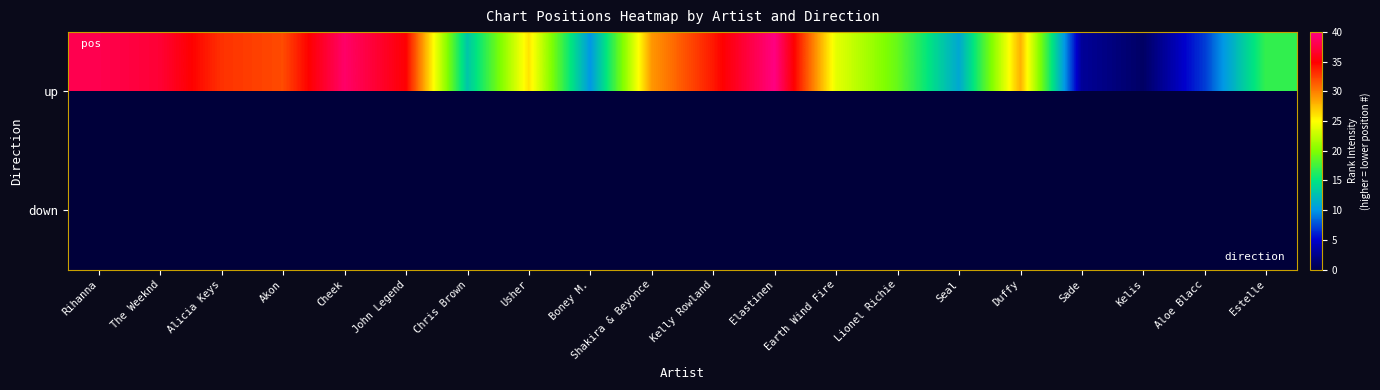

At which category does the chart reach its minimum across all series?

Kelis